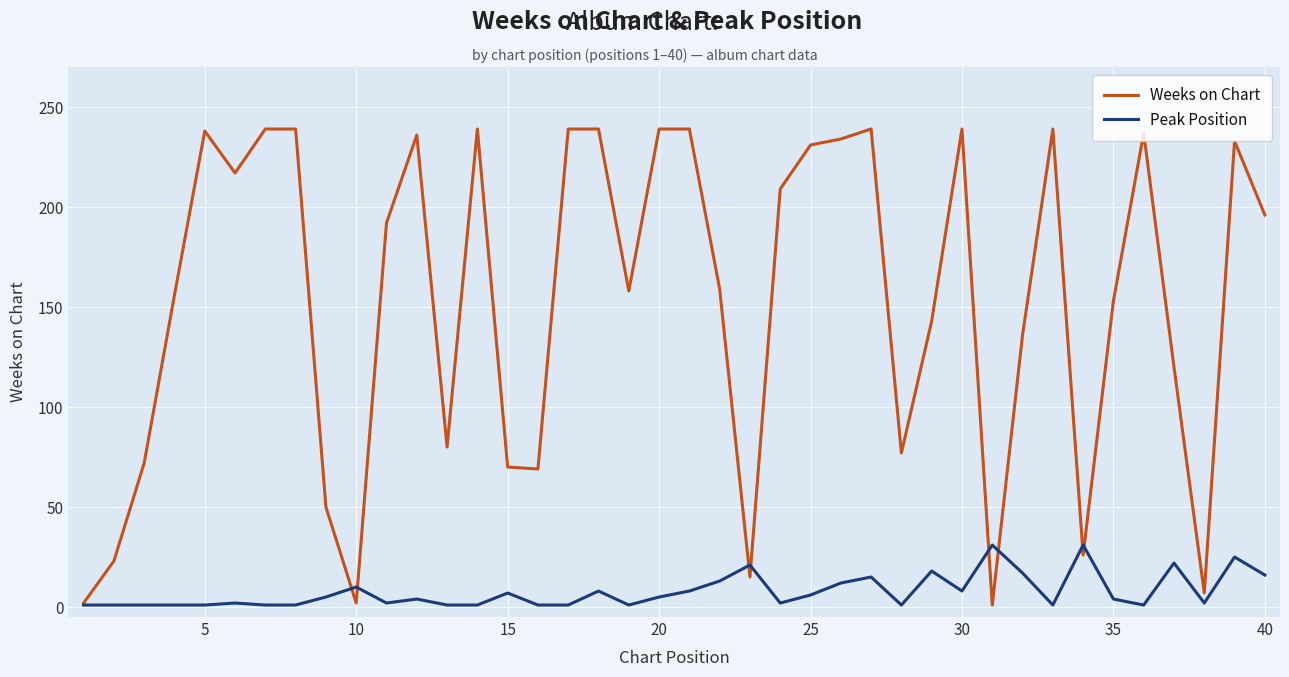

Which series has the largest total across all categories?

Weeks on Chart